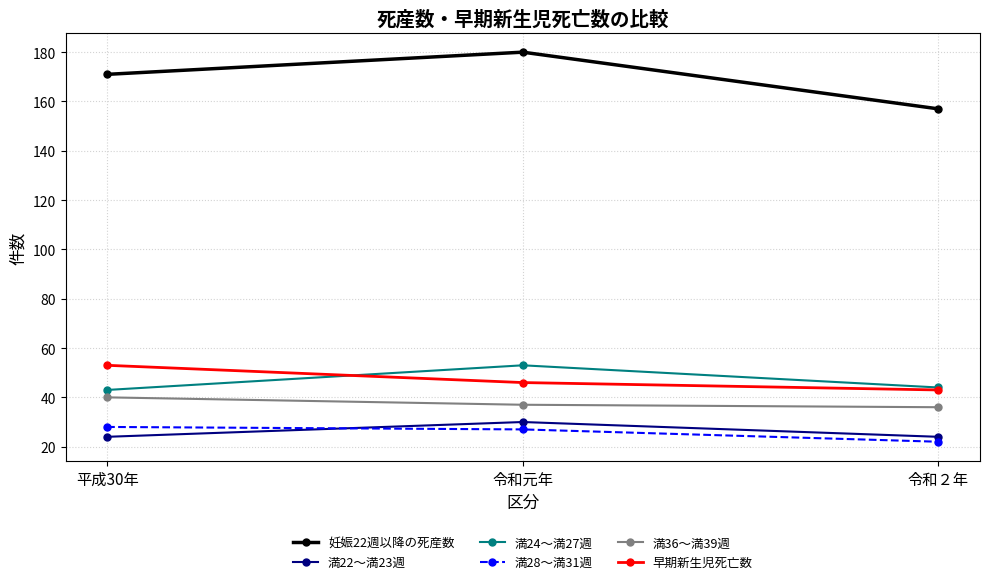

At which category is the sum across all series the highest?

令和元年